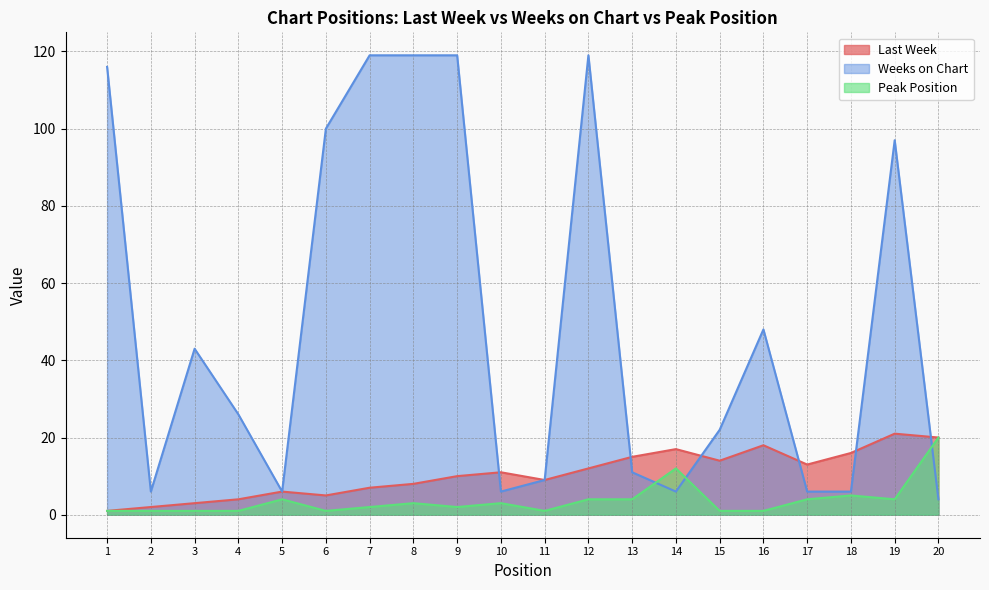

Reading right to left, what are all the values shown in this chart?

Last Week: 20=20	19=21	18=16	17=13	16=18	15=14	14=17	13=15	12=12	11=9	10=11	9=10	8=8	7=7	6=5	5=6	4=4	3=3	2=2	1=1
Weeks on Chart: 20=4	19=97	18=6	17=6	16=48	15=22	14=6	13=11	12=119	11=9	10=6	9=119	8=119	7=119	6=100	5=6	4=26	3=43	2=6	1=116
Peak Position: 20=20	19=4	18=5	17=4	16=1	15=1	14=12	13=4	12=4	11=1	10=3	9=2	8=3	7=2	6=1	5=4	4=1	3=1	2=1	1=1